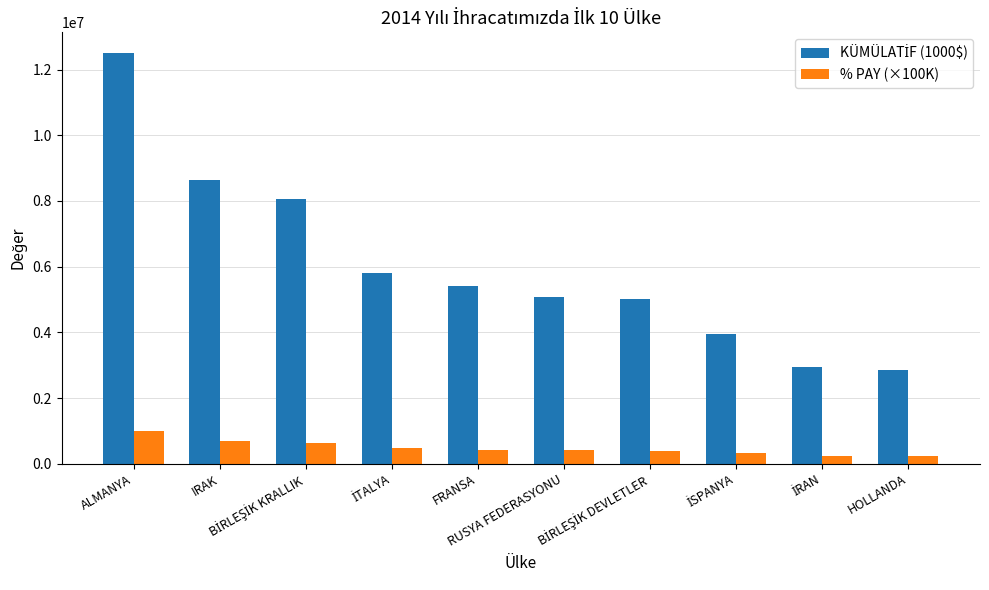

What is the difference between the second highest and minimum values in the % PAY (×100K) series?

463334.5